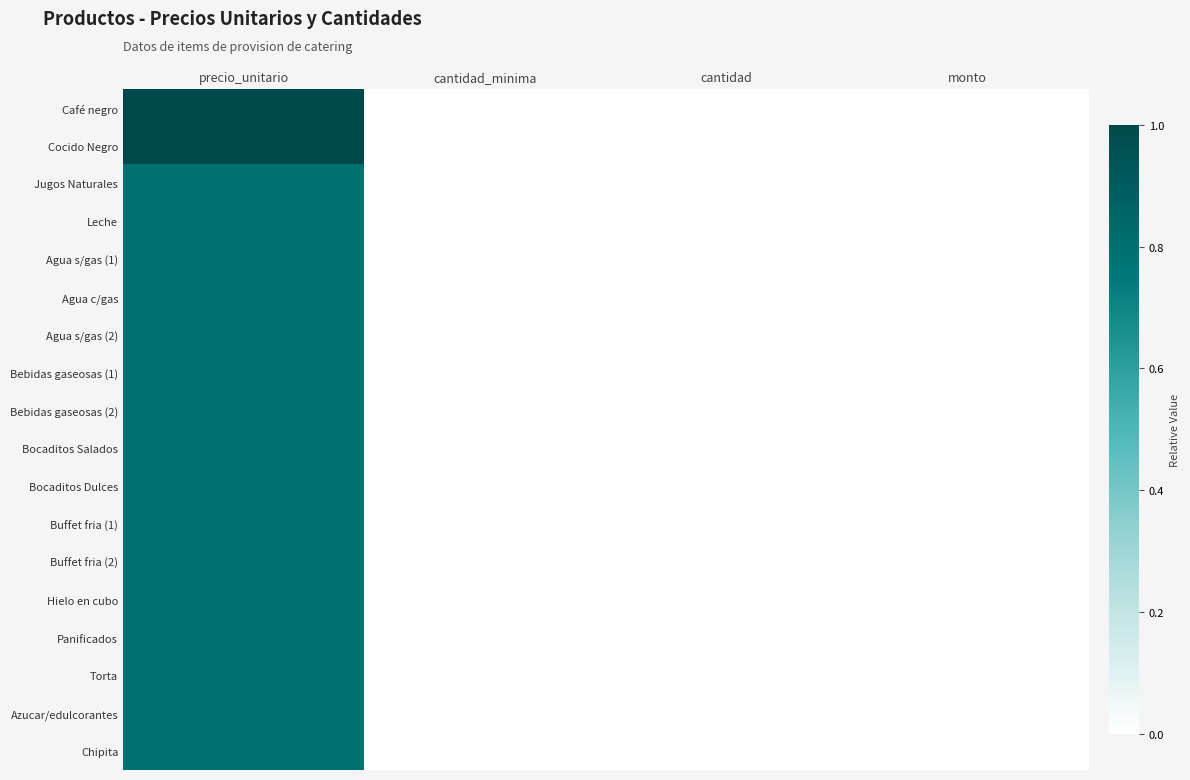

At which category is the sum across all series the highest?

precio_unitario